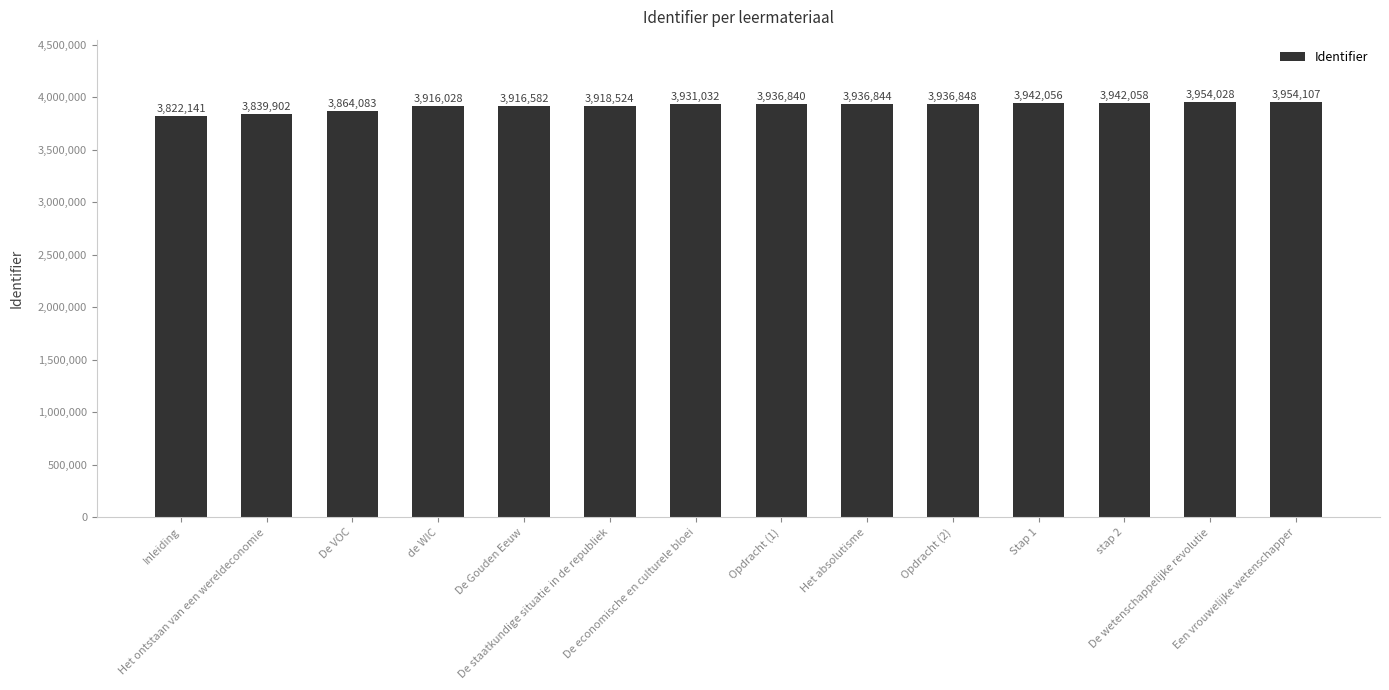

How many data points are less than 3936840?

7